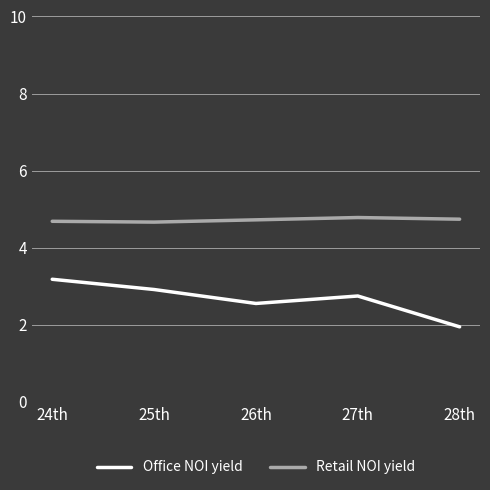

In Office NOI yield, how many points are lower than both neighbors (excluding endpoints)?

1